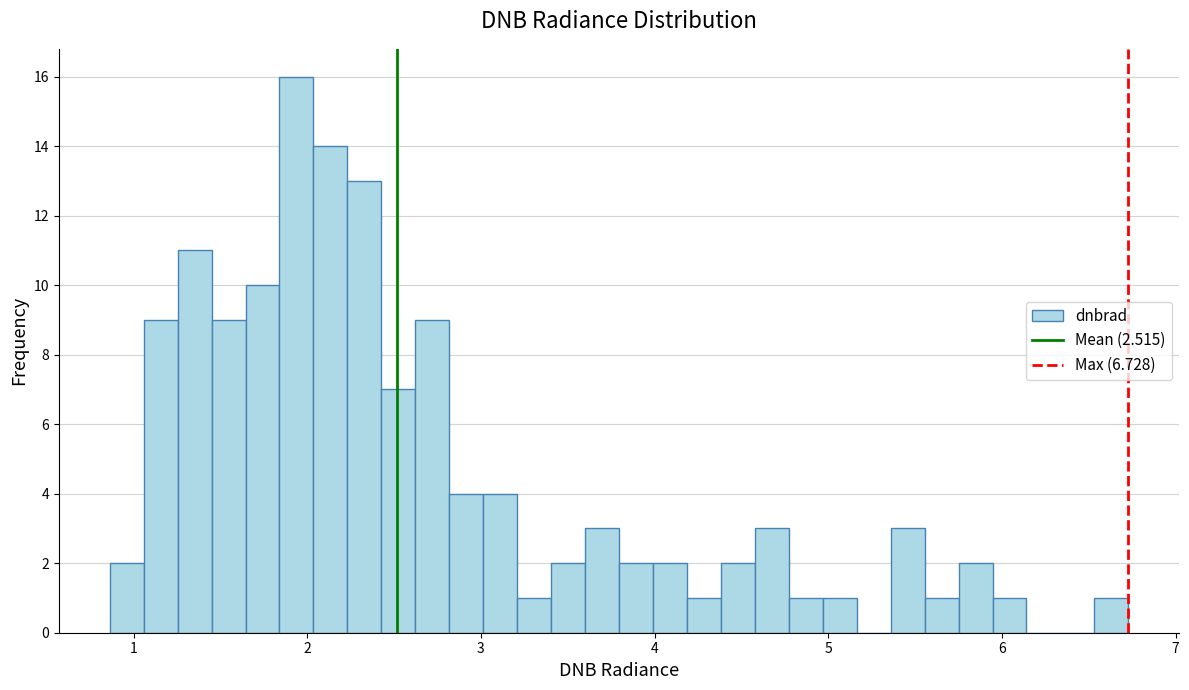

Around what value on the x-axis is the tallest bar? Give the approximate position of its centre, as read against the axis.

1.9